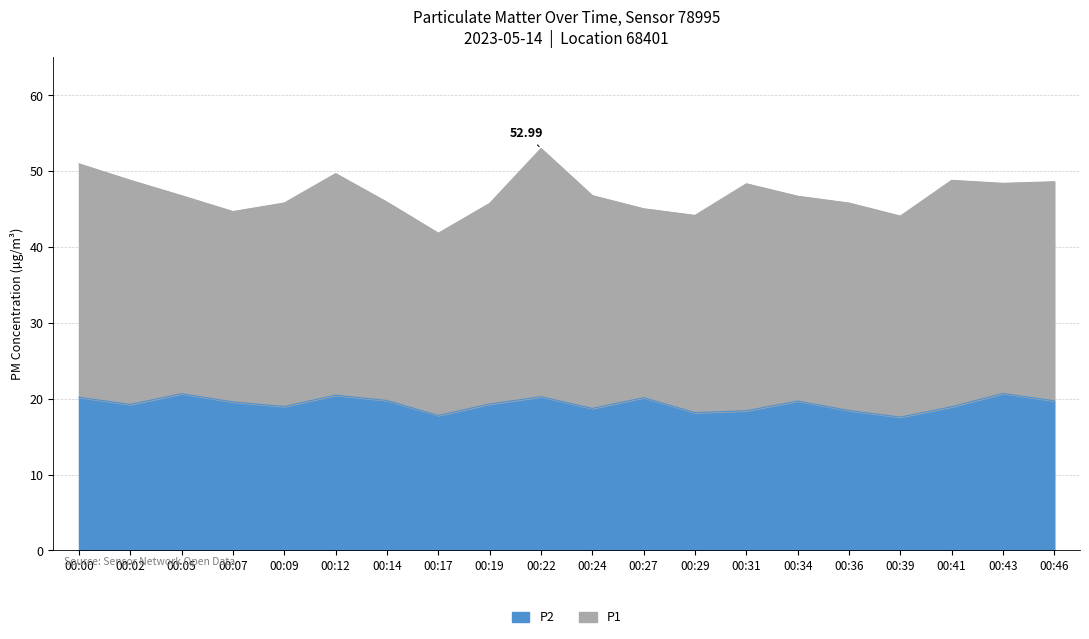

What is the smallest value displayed?

17.6